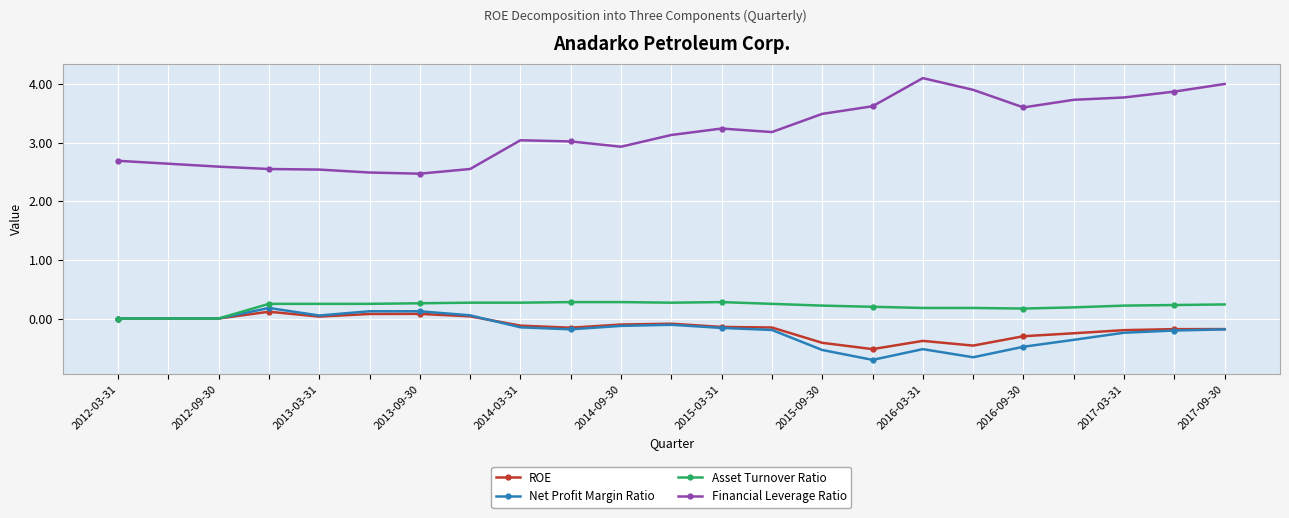

Which series has the largest total across all categories?

Financial Leverage Ratio